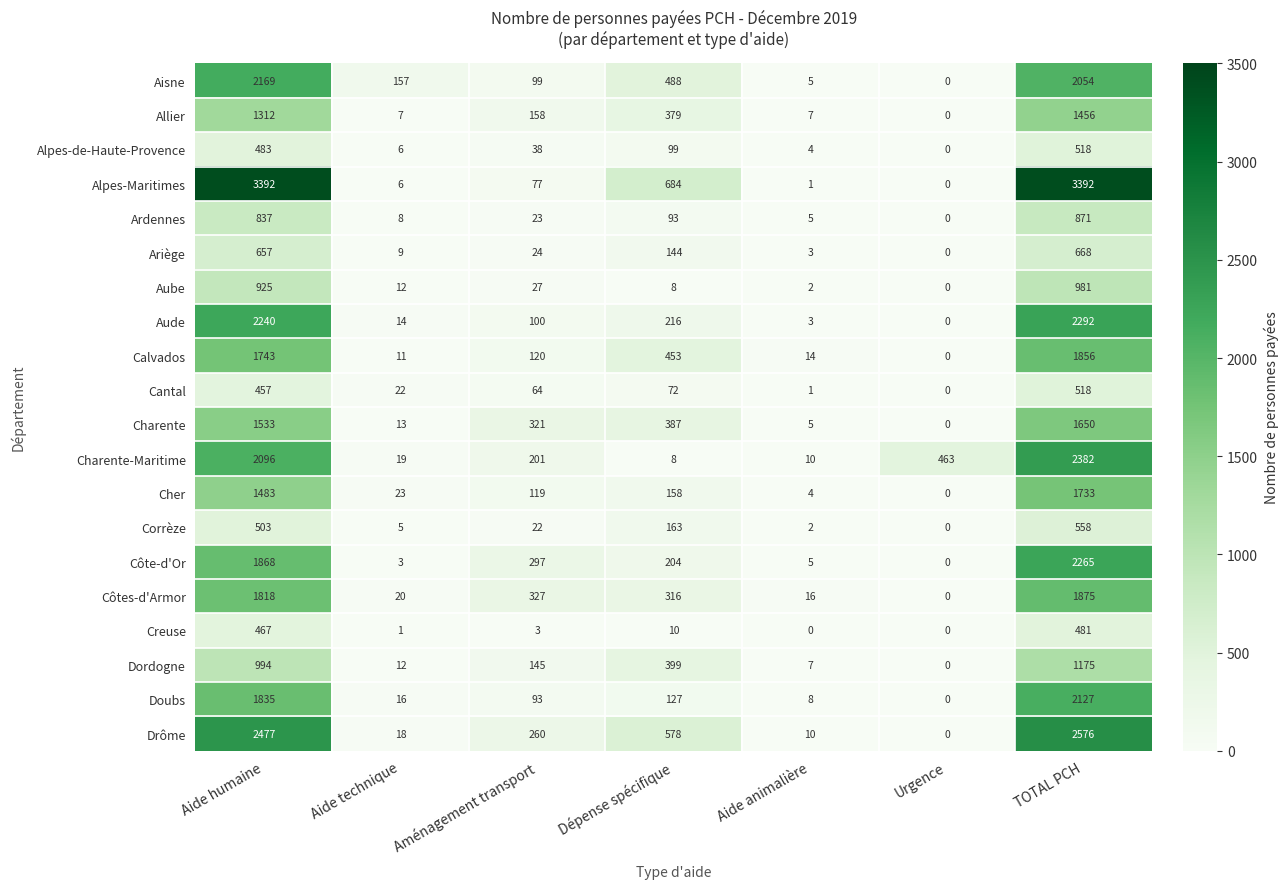

What is the difference between the second highest and second lowest values in the Drôme series?

2467